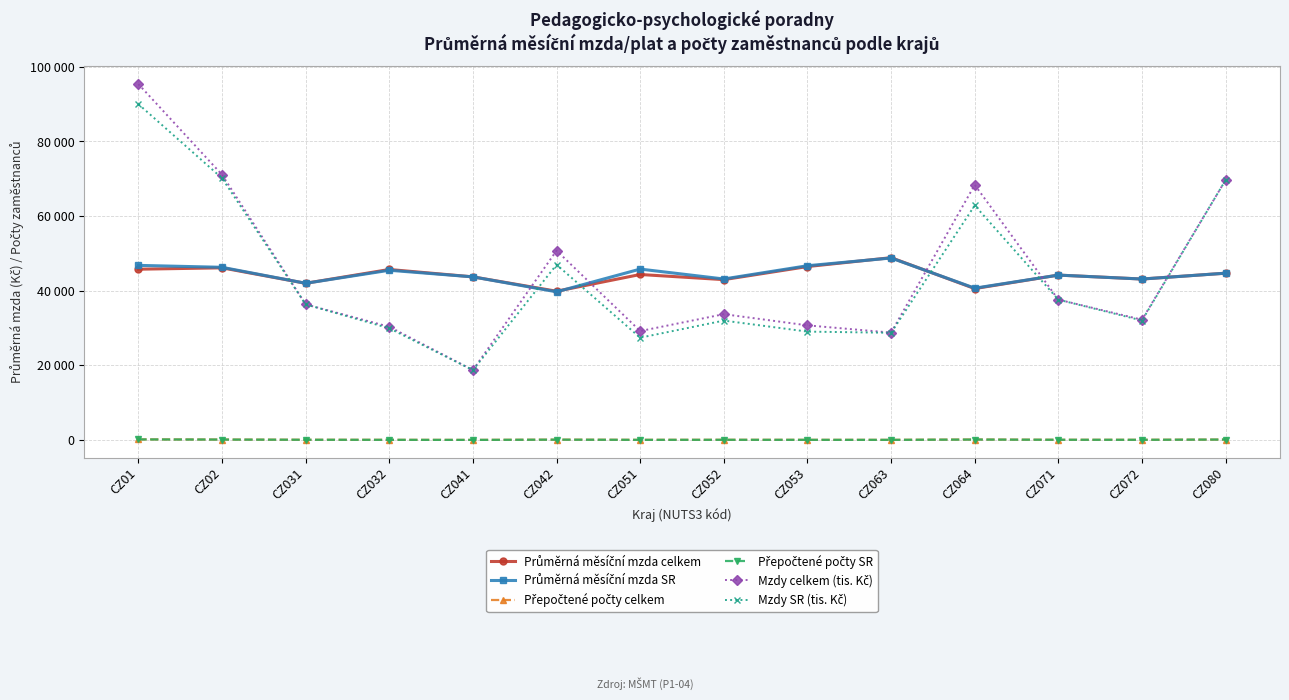

Does the chart display data point markers on the line(s)?

Yes